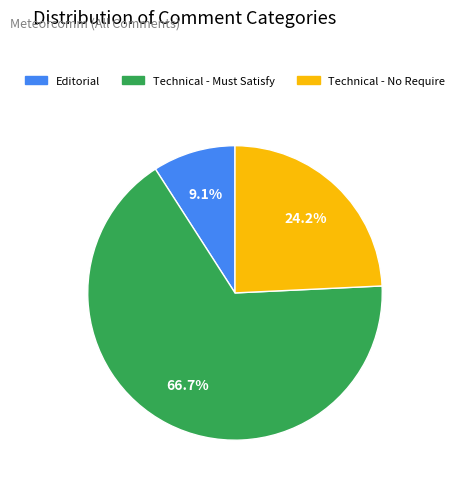

Is there a majority slice in this chart?

Yes